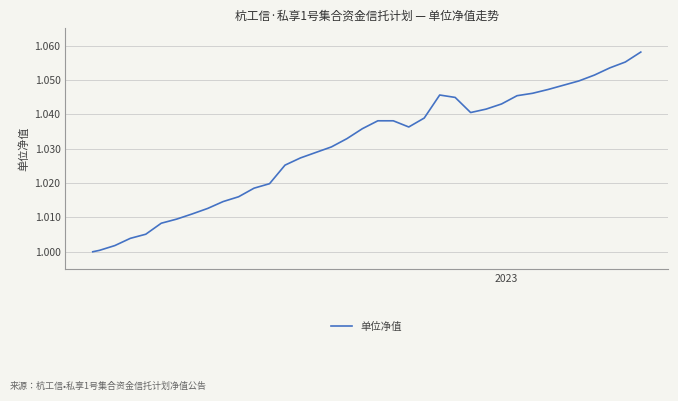

Does the chart have visible grid lines?

Yes